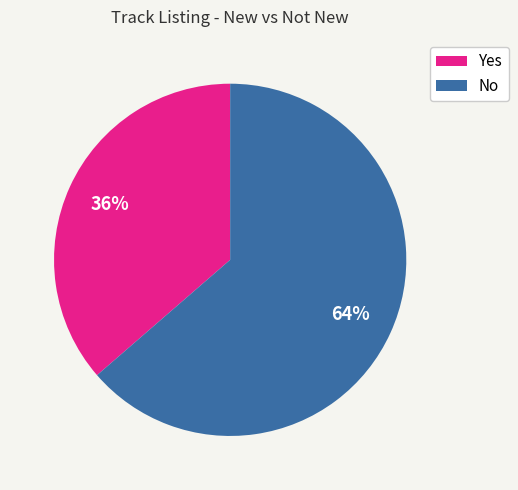

Count the number of slices in the pie.

2